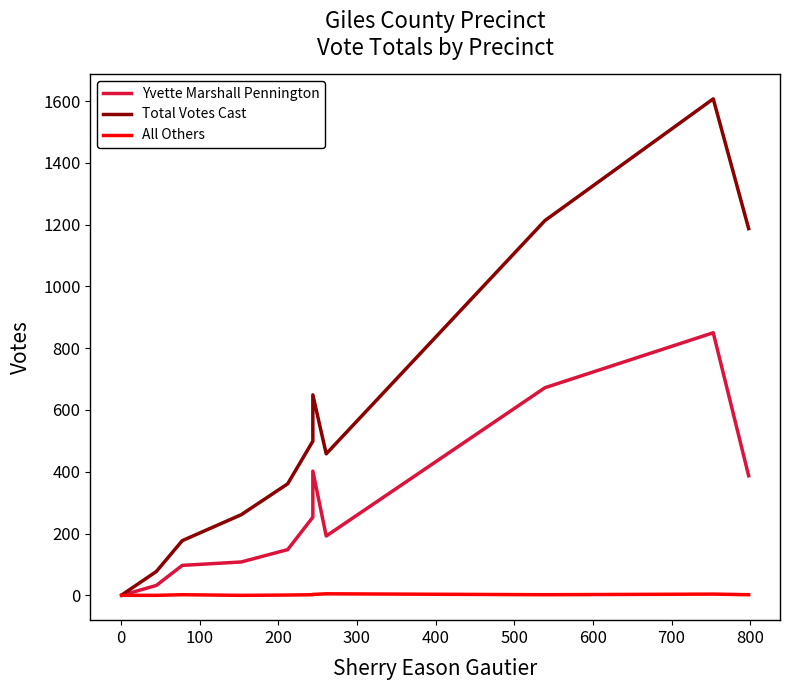

Which series has the largest range (max minus min)?

Total Votes Cast